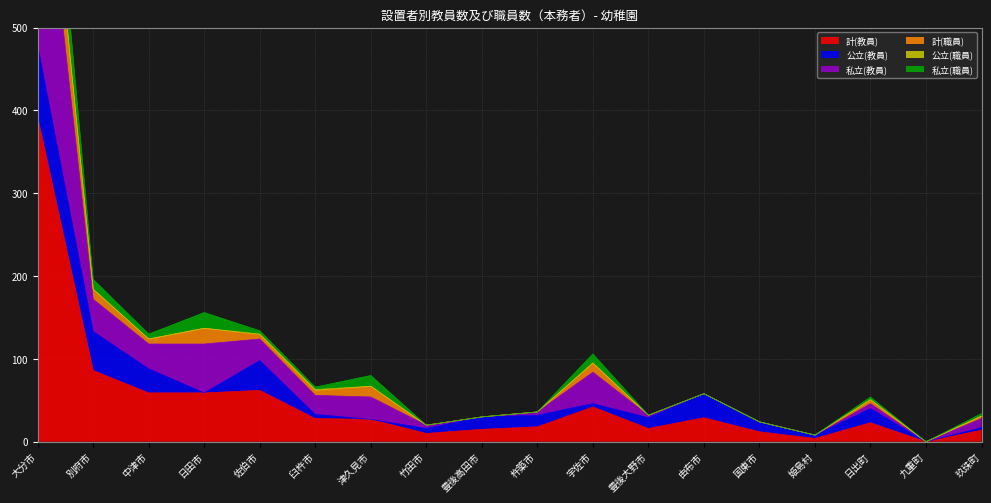

At which label does 私立(教員) reach its minimum?

九重町